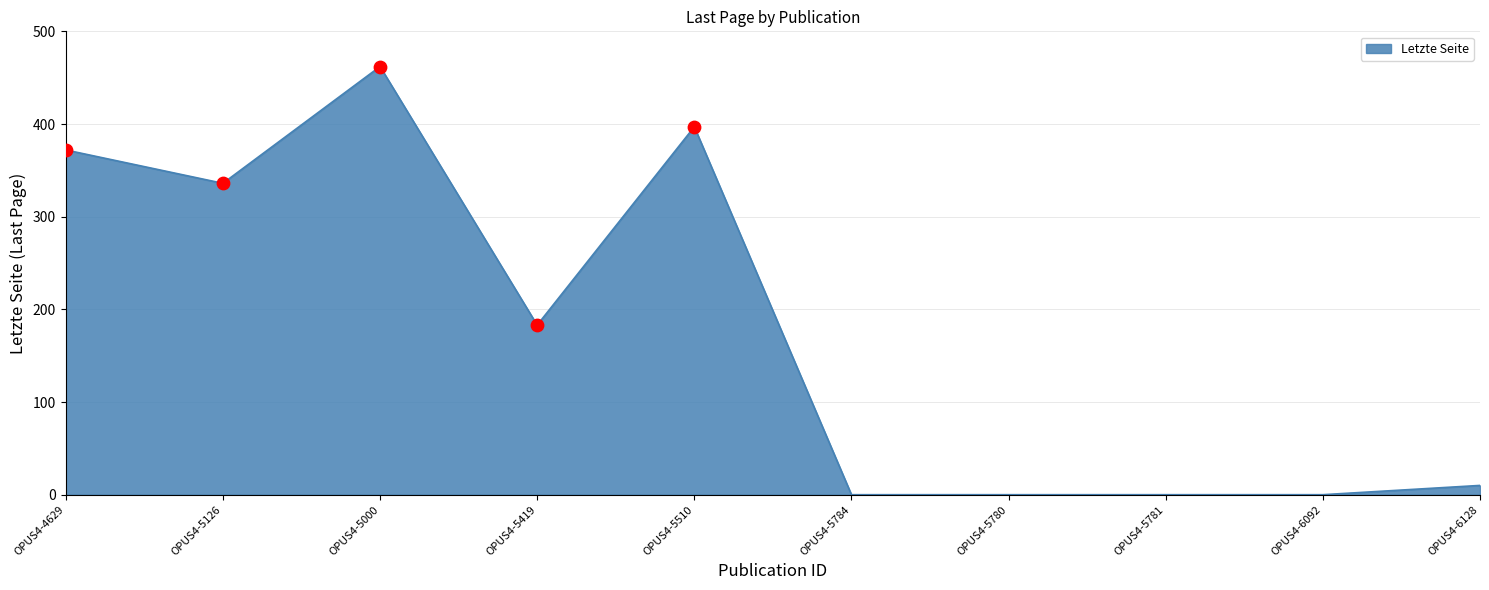

What is the change in value from OPUS4-5000 to OPUS4-5781?

-462